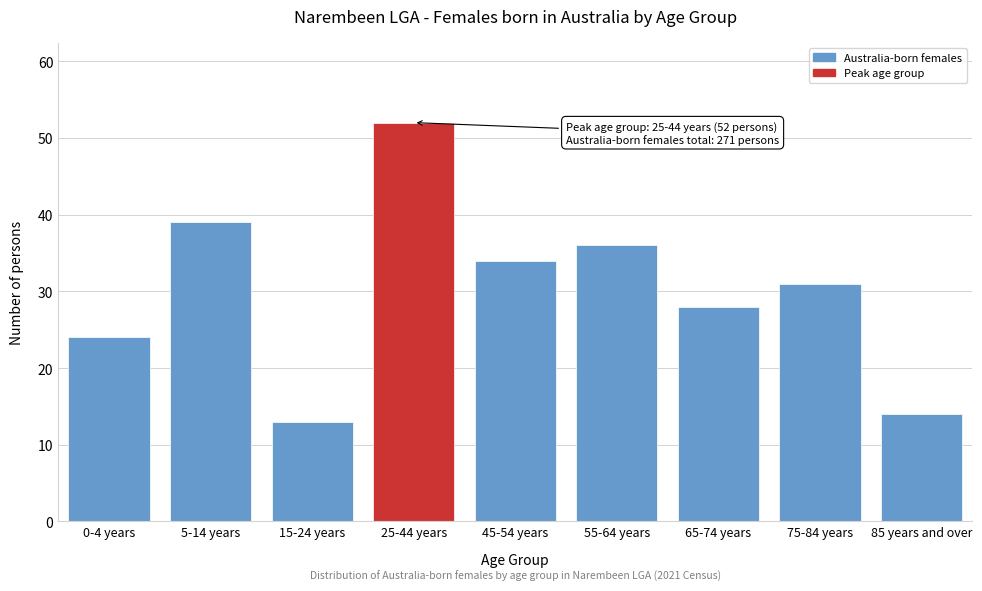

Reading right to left, transcribe all the data shown in this chart.

85 years and over=14	75-84 years=31	65-74 years=28	55-64 years=36	45-54 years=34	25-44 years=52	15-24 years=13	5-14 years=39	0-4 years=24